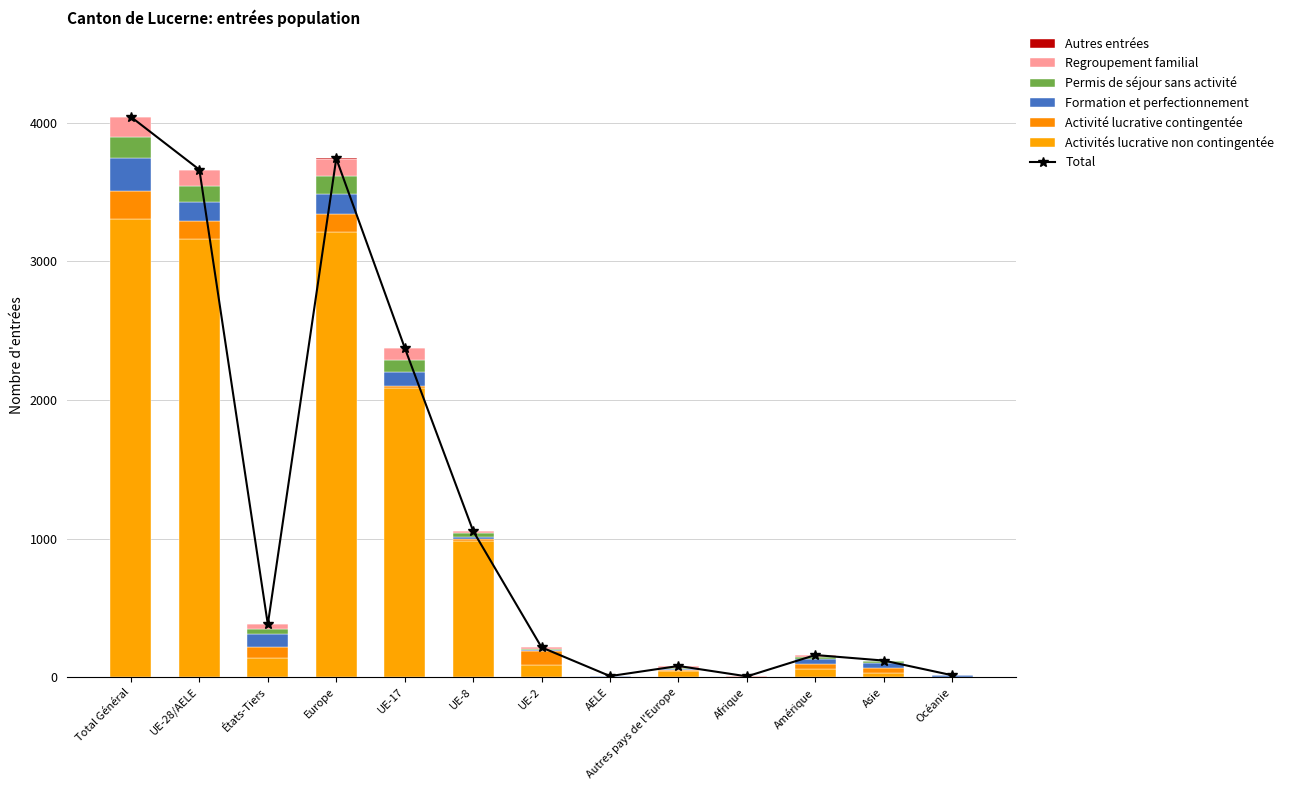

How many data points in Formation et perfectionnement are above 38?

6